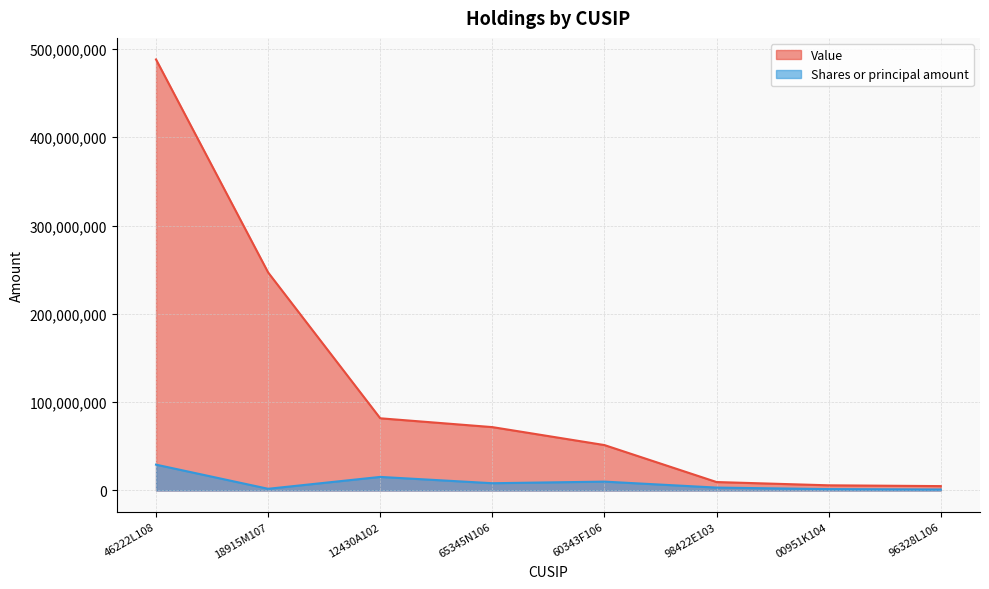

The Shares or principal amount series shows 2476242 at 18915M107. True or false?

False